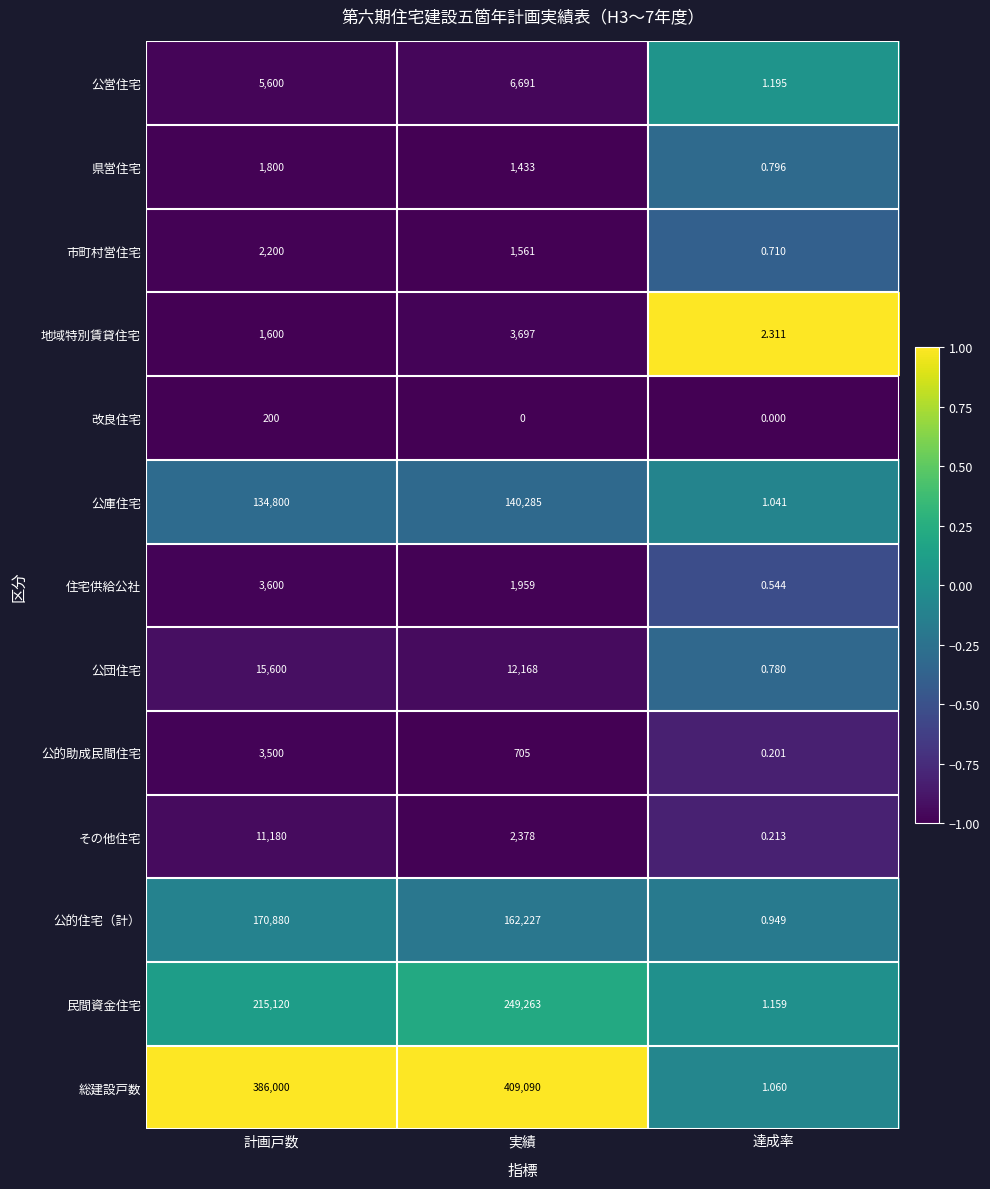

Where does the その他住宅 series first go above 2378?

計画戸数